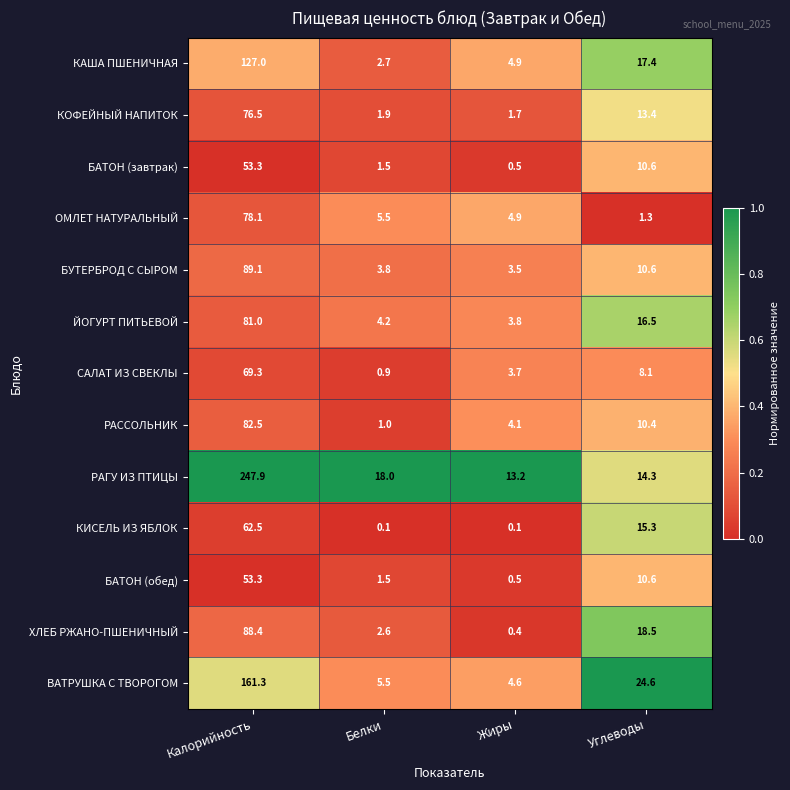

What is the total value across all series at Жиры?

45.9